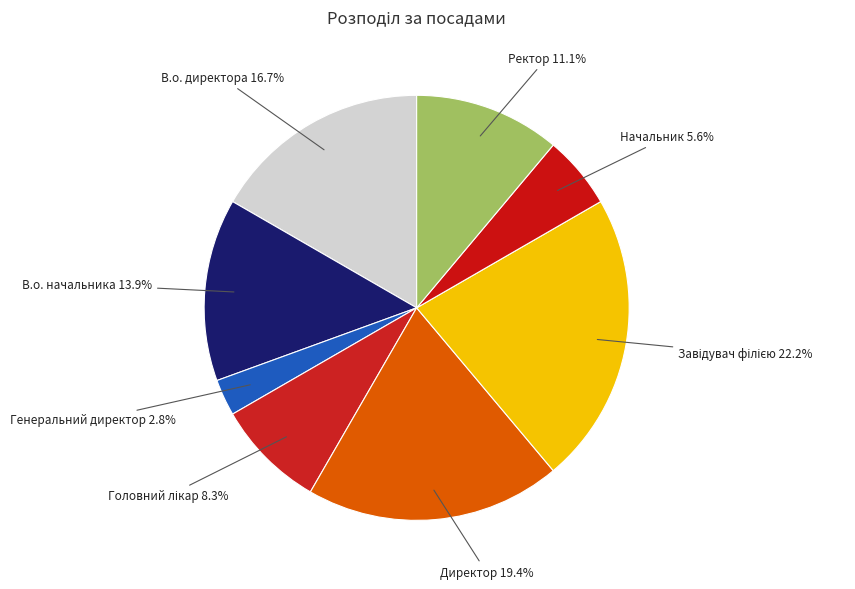

To the nearest percent, what portion does В.о. директора represent?

17%